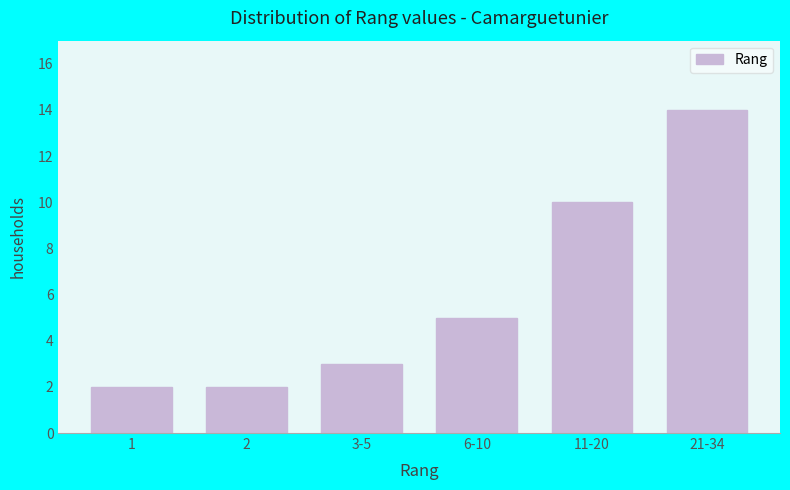

Reading left to right, list all the values displayed in this chart.

2	2	3	5	10	14